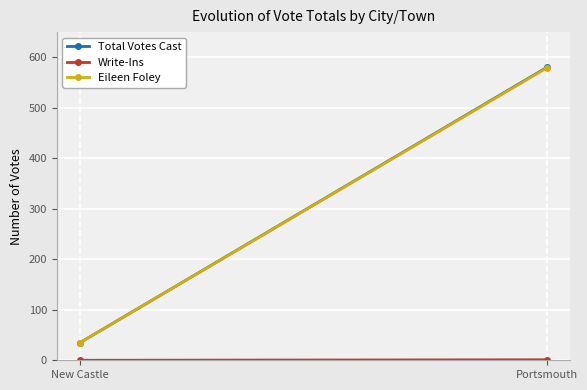

Which category has the lowest value in the Write-Ins series?

New Castle